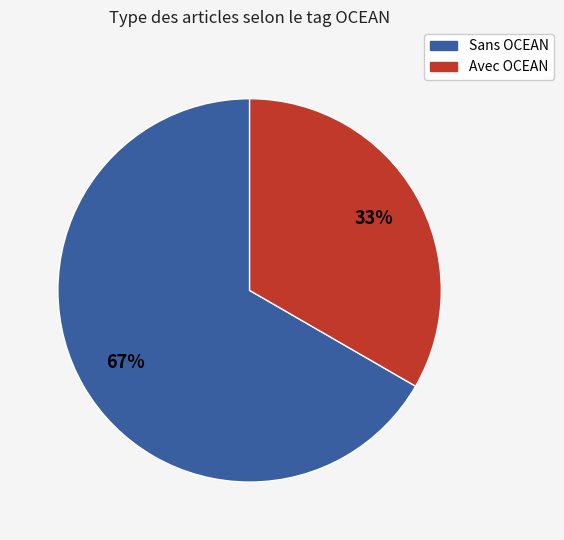

Is there any slice that represents more than half of the pie?

Yes